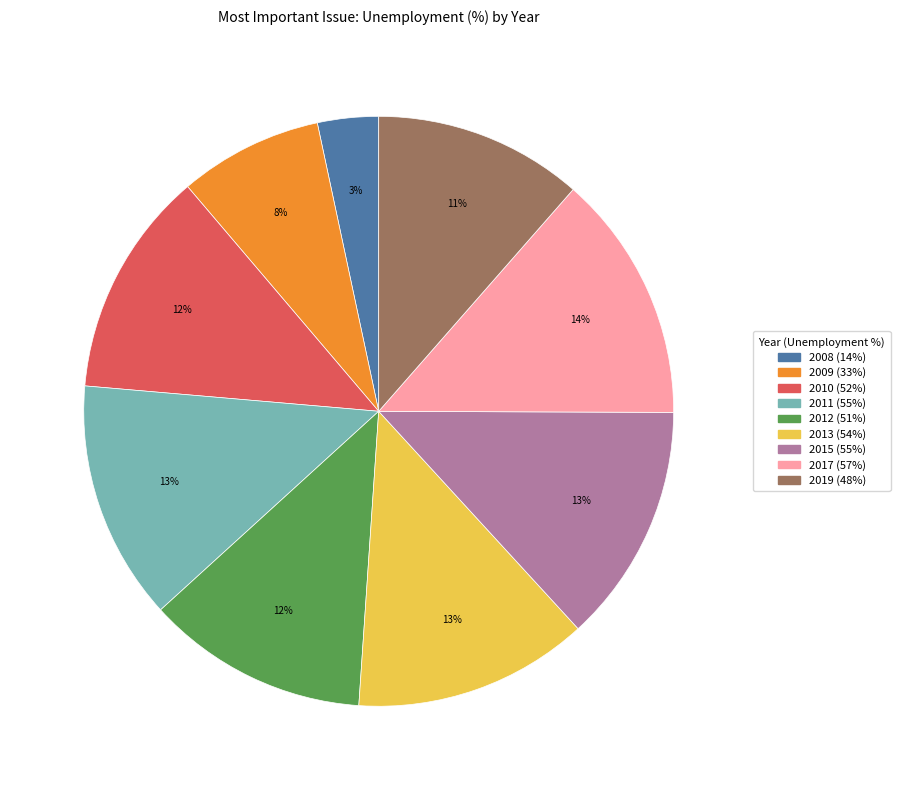

What is the ratio of the value at 2012 to the value at 2017?

0.9